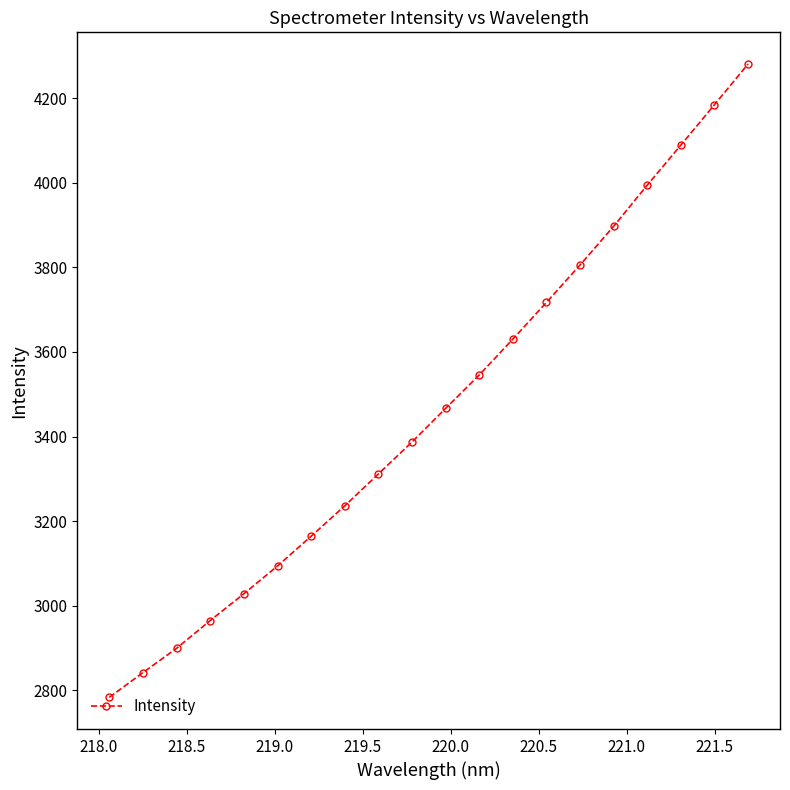

What is the value of the 8th point from the left?

3236.2